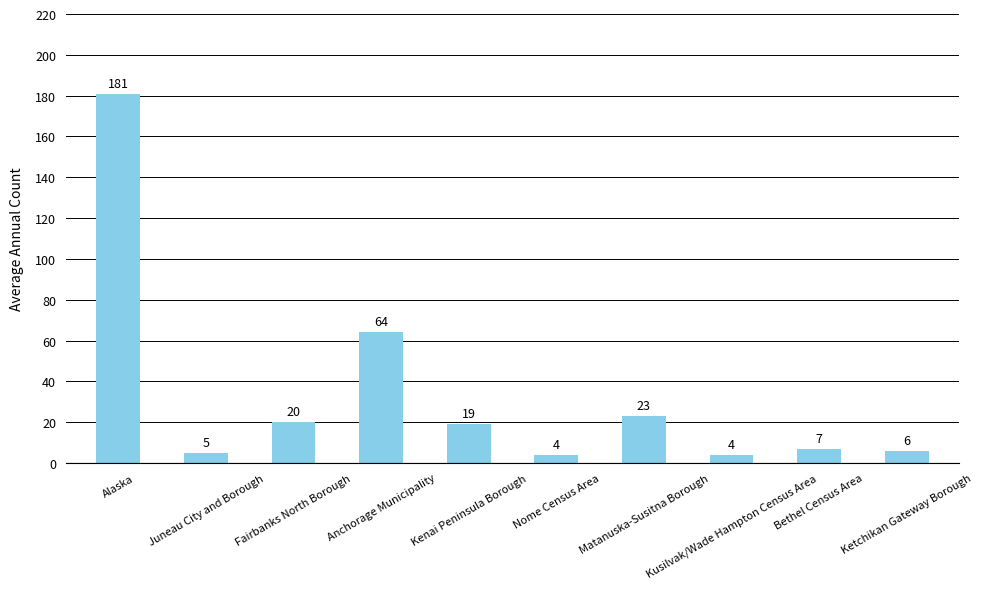

At which category does the chart reach its peak across all series?

Alaska